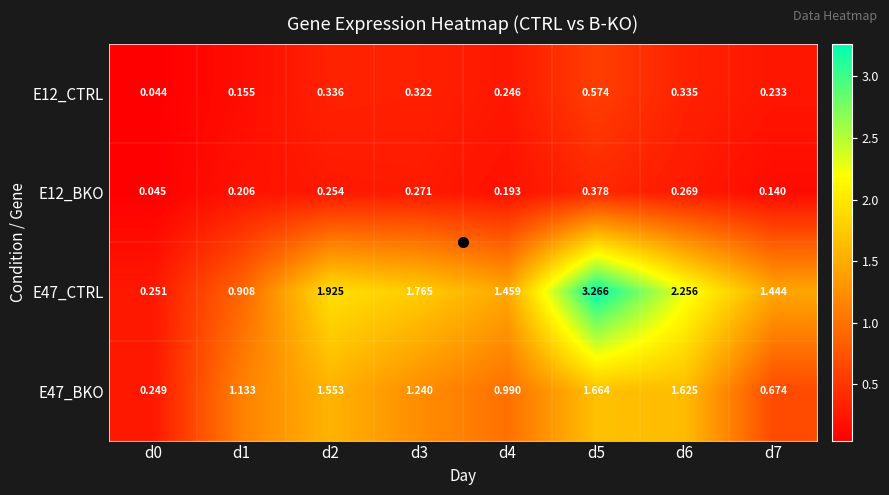

At d0, list the series in order from smallest to largest.

E12_CTRL, E12_BKO, E47_BKO, E47_CTRL